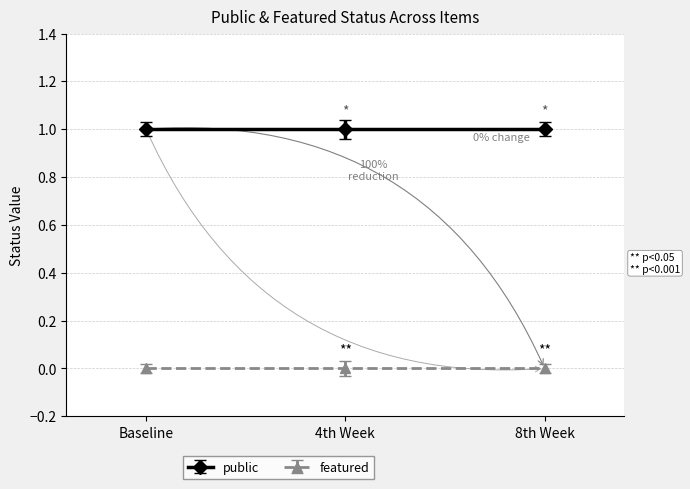

Reading left to right, list all the values displayed in this chart.

public: Item 5239=1	Item 13559=1	Item 23015=1
featured: Item 5239=0	Item 13559=0	Item 23015=0